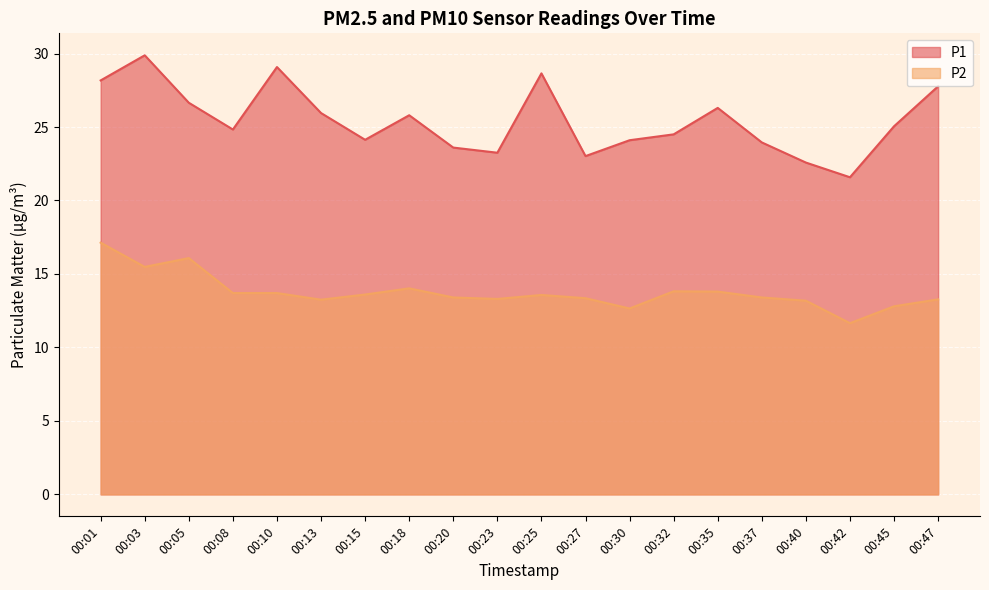

Which series changed the most between 00:13 and 00:25?

P1